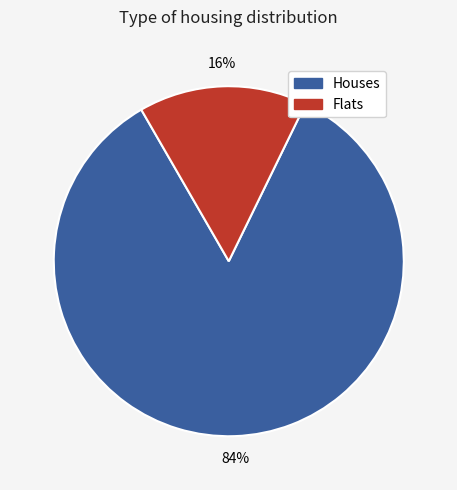

Which slice is the smallest?

Flats